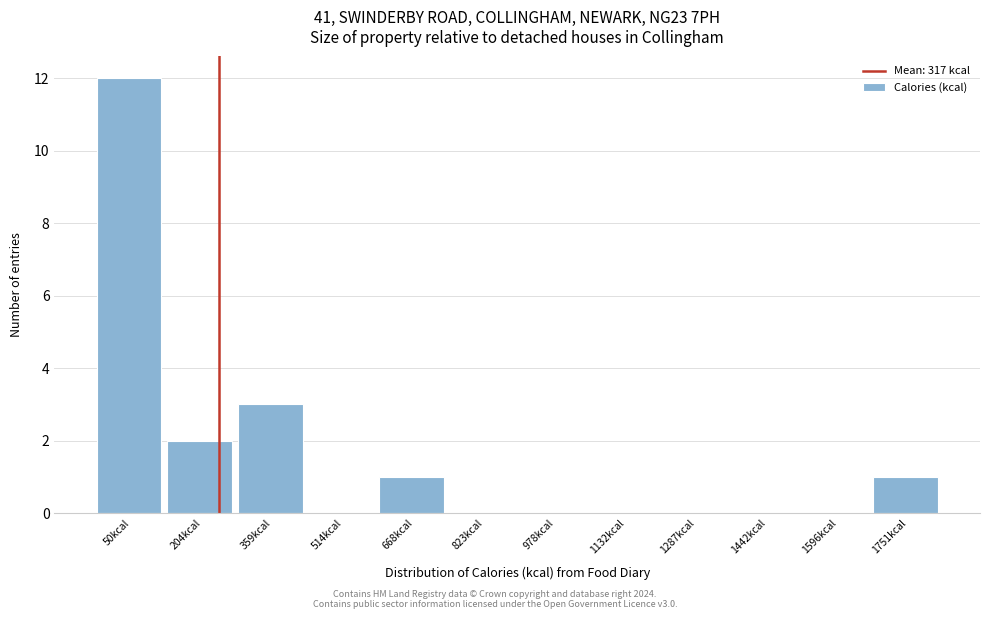

Reading right to left, what are all the values shown in this chart?

1751kcal=1	1596kcal=0	1442kcal=0	1287kcal=0	1132kcal=0	978kcal=0	823kcal=0	668kcal=1	514kcal=0	359kcal=3	204kcal=2	50kcal=12